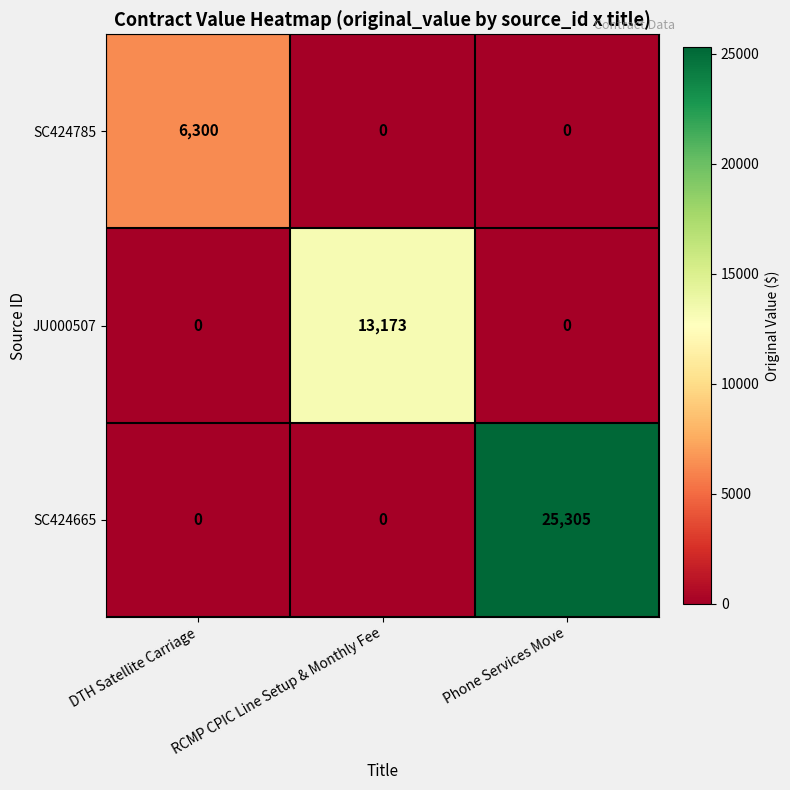

The JU000507 series shows 13173 at RCMP CPIC Line Setup & Monthly Fee. True or false?

True